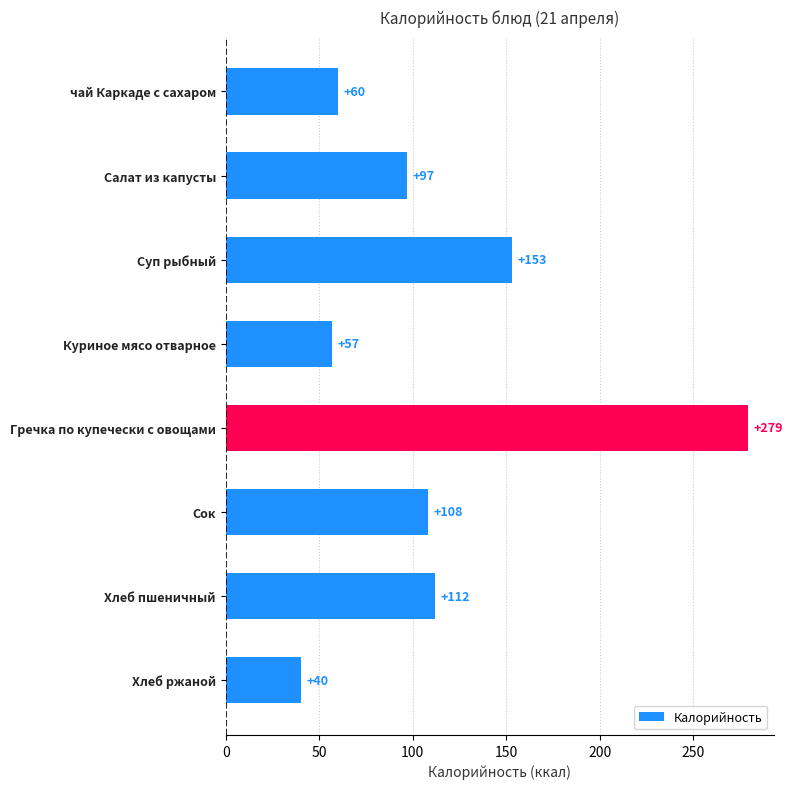

Which label corresponds to the largest value in the chart?

Гречка по купечески с овощами